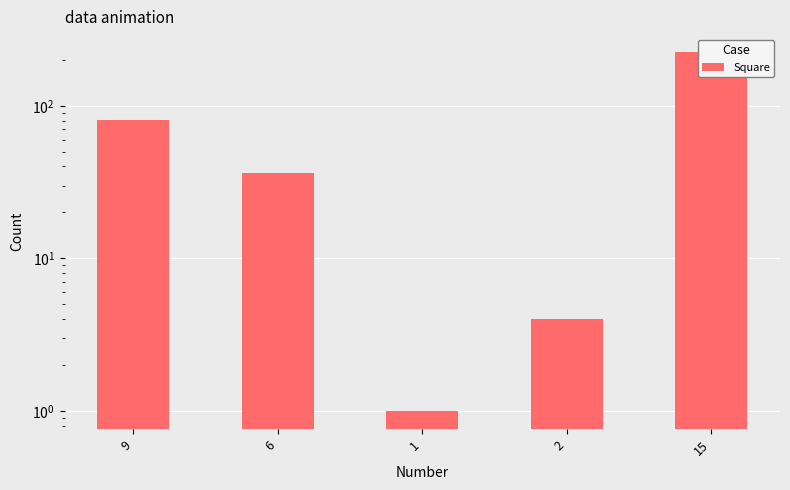

Count the number of data series in this chart.

1